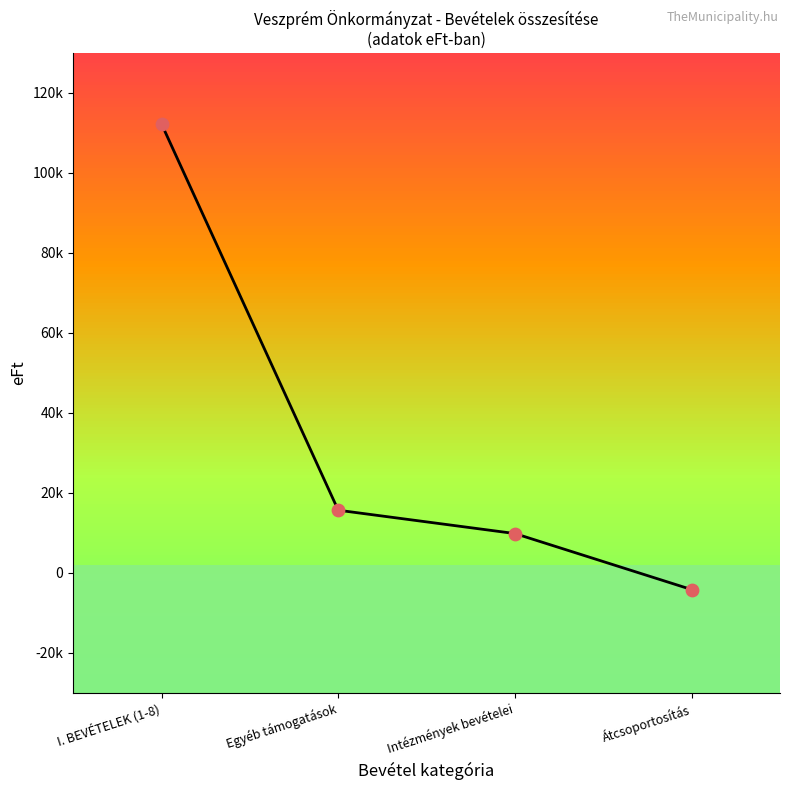

What is the ratio of the value at Intézmények bevételei to the value at I. BEVÉTELEK (1-8)?

0.1